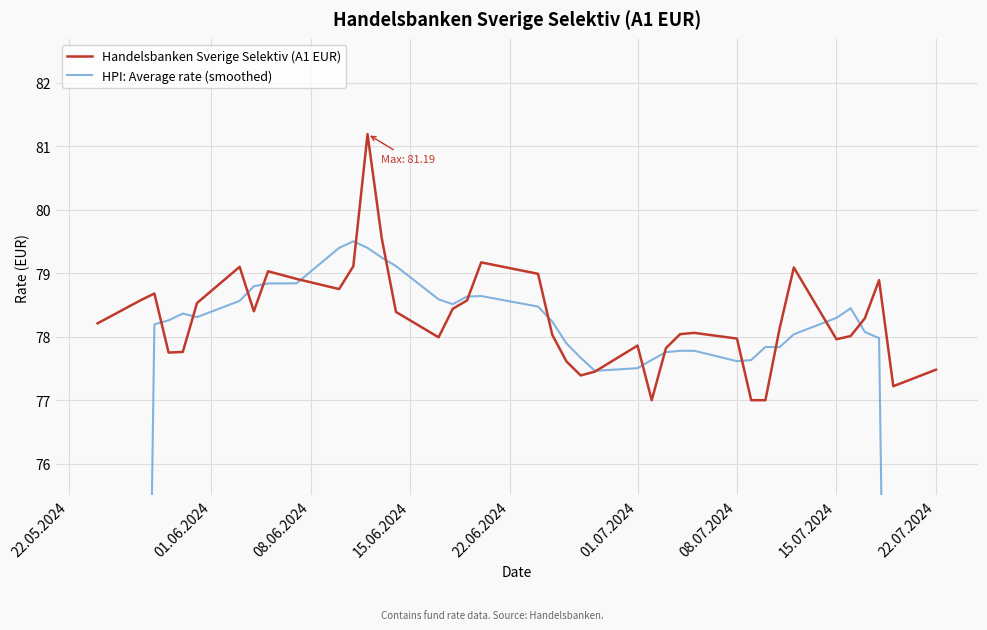

How many categories are shown in the chart?

40